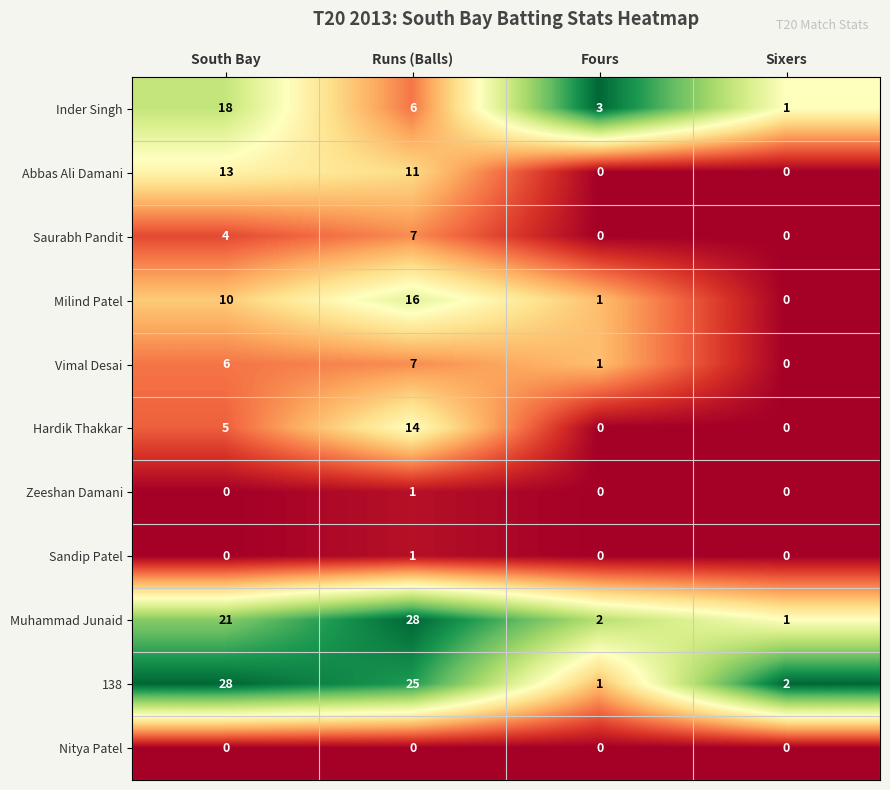

What is the approximate value of Saurabh Pandit at Runs (Balls)?

7